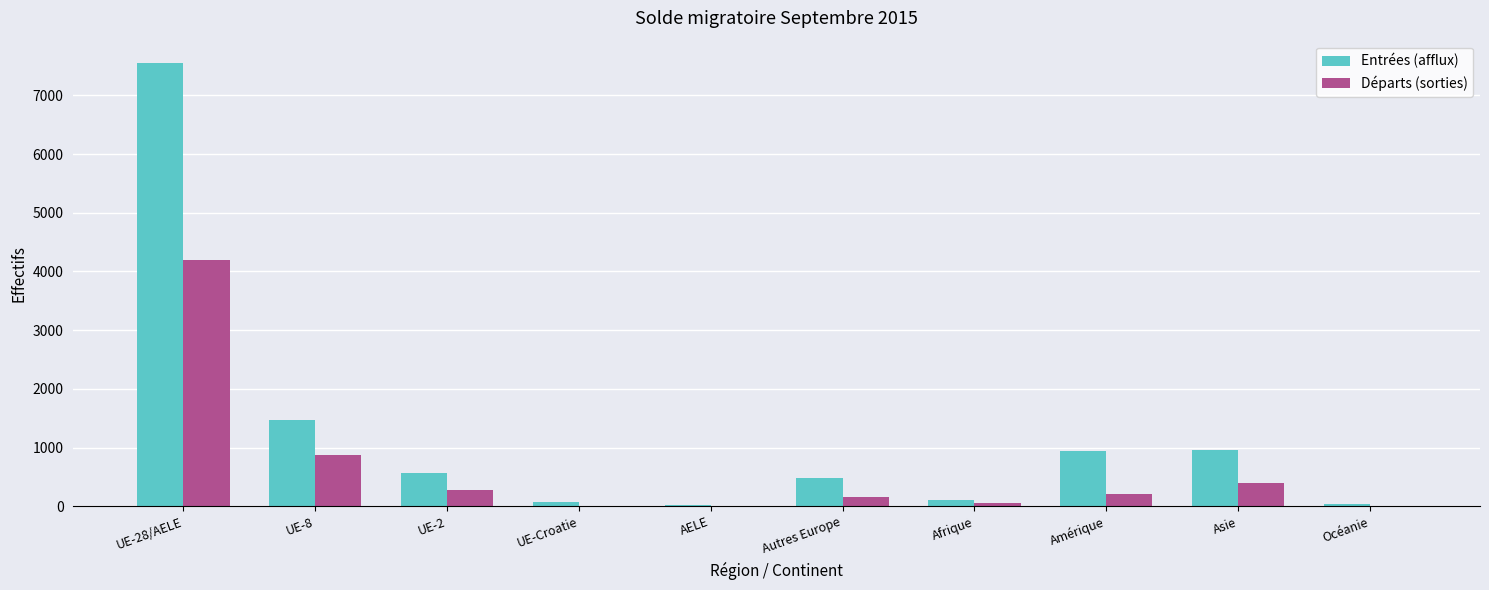

Read the Départs (sorties) value at Amérique.

216